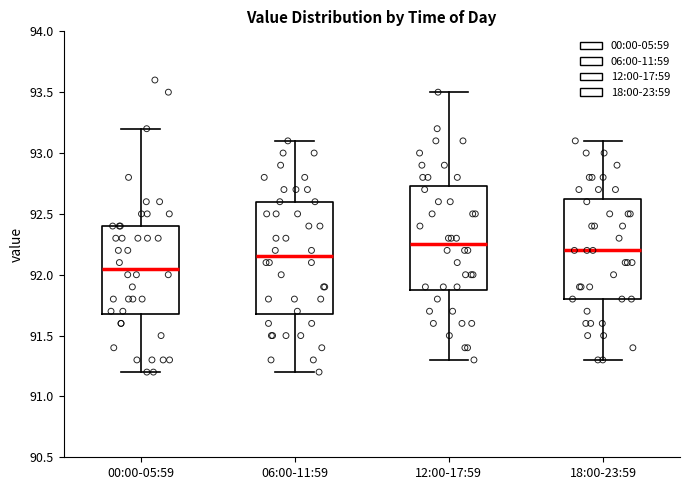

Comparing the boxes themselves (not the whiskers), which one is the tallest?

06:00-11:59